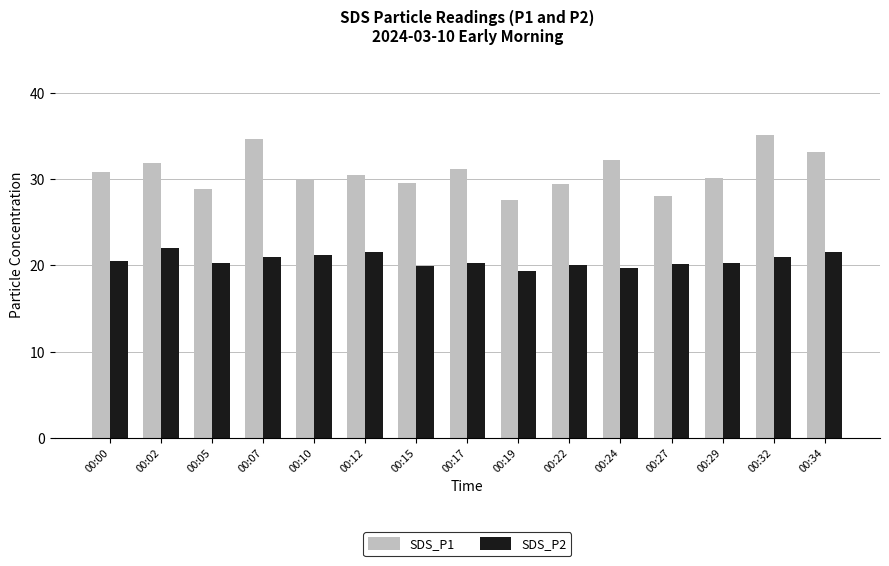

Between 00:00 and 00:02, which series saw the biggest shift?

SDS_P2